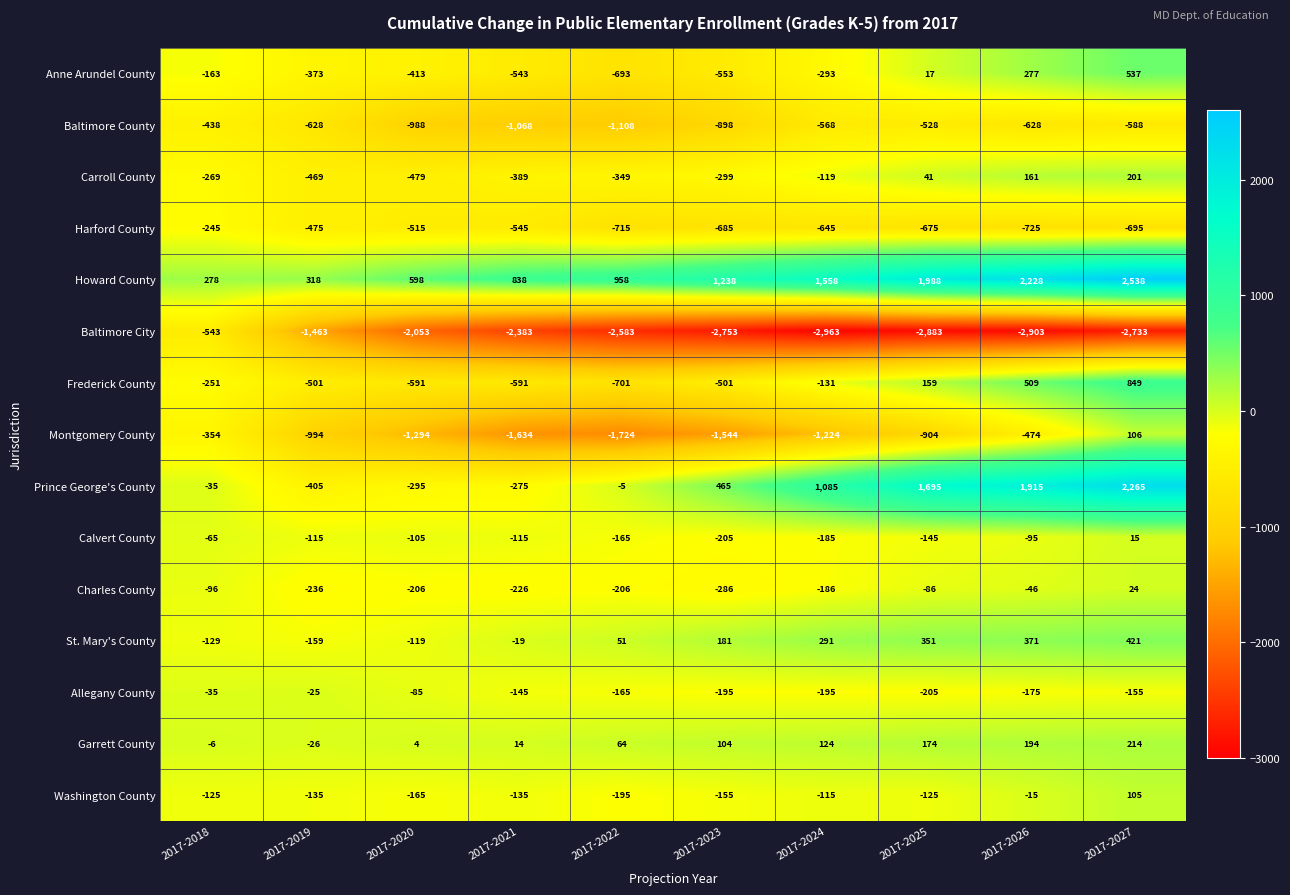

What is the difference between the St. Mary's County values at 2017-2025 and 2017-2023?

170